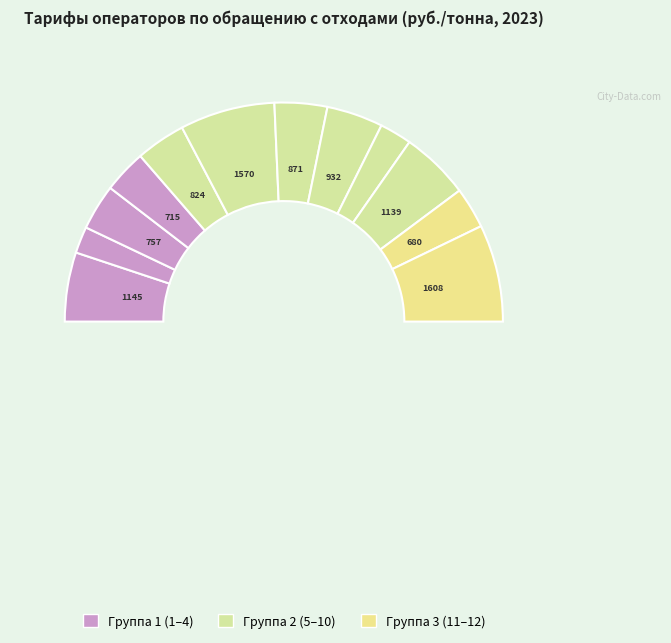

Is it true that ООО "Полигон" is 5% of the pie?

True